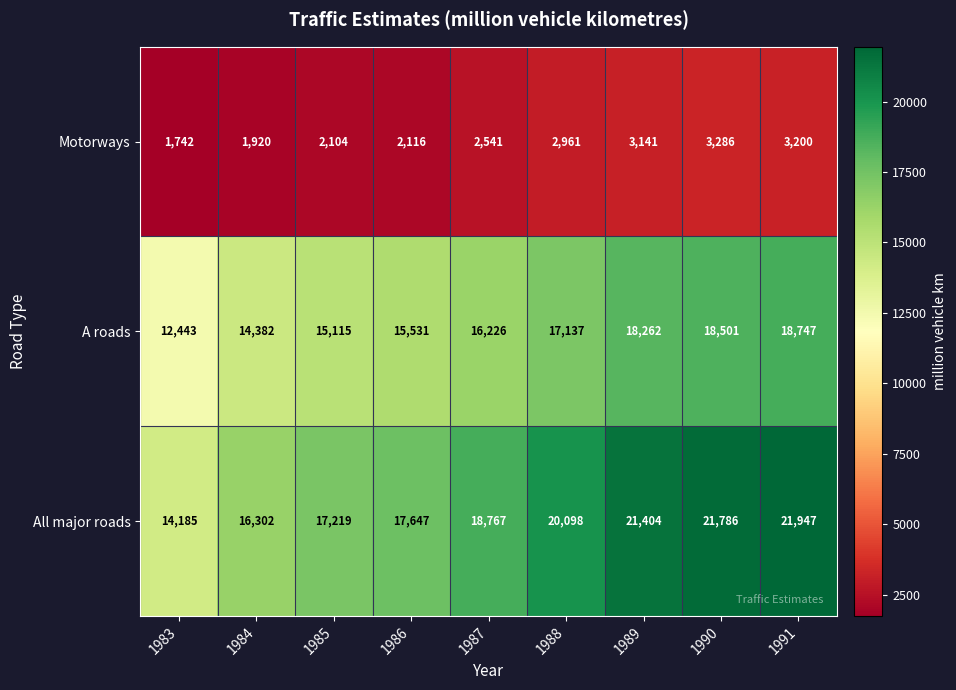

What is the total value across all series at 1985?

34438